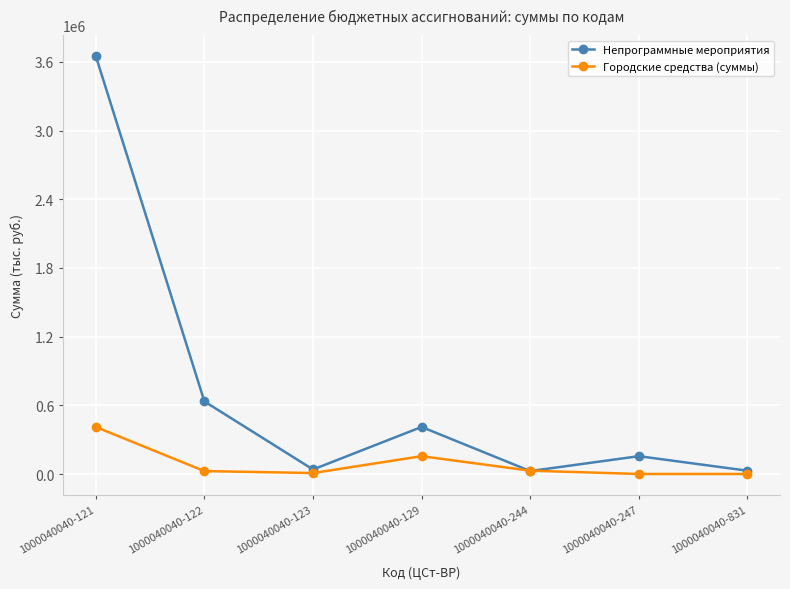

Which series has the largest range (max minus min)?

Непрограммные мероприятия